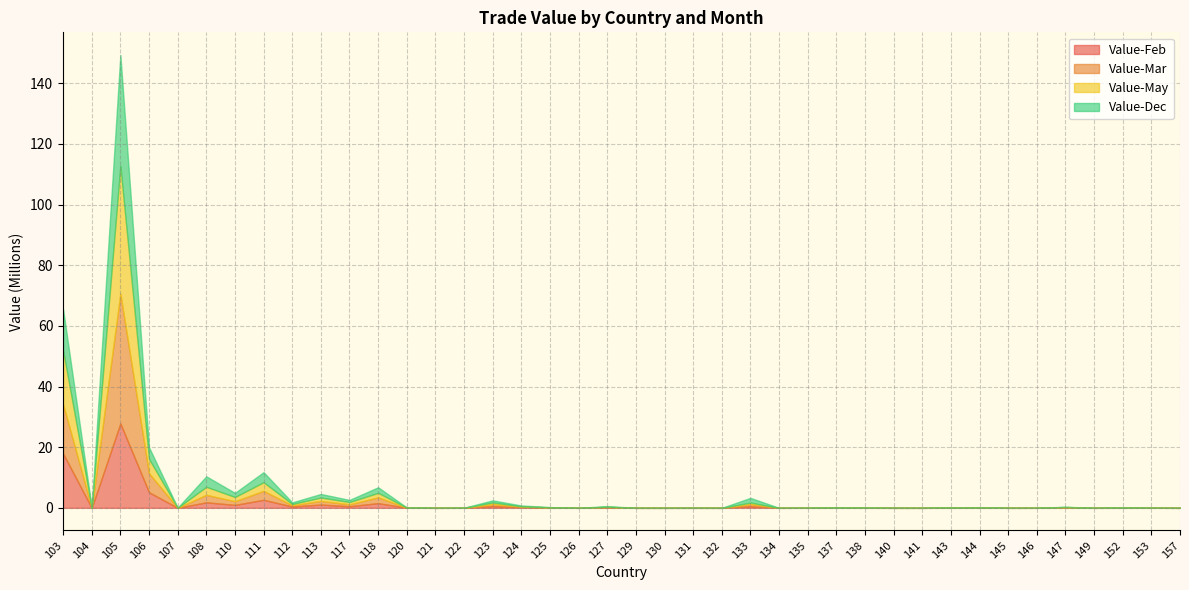

True or false: Value-Dec and Value-Feb cross at least once.

True